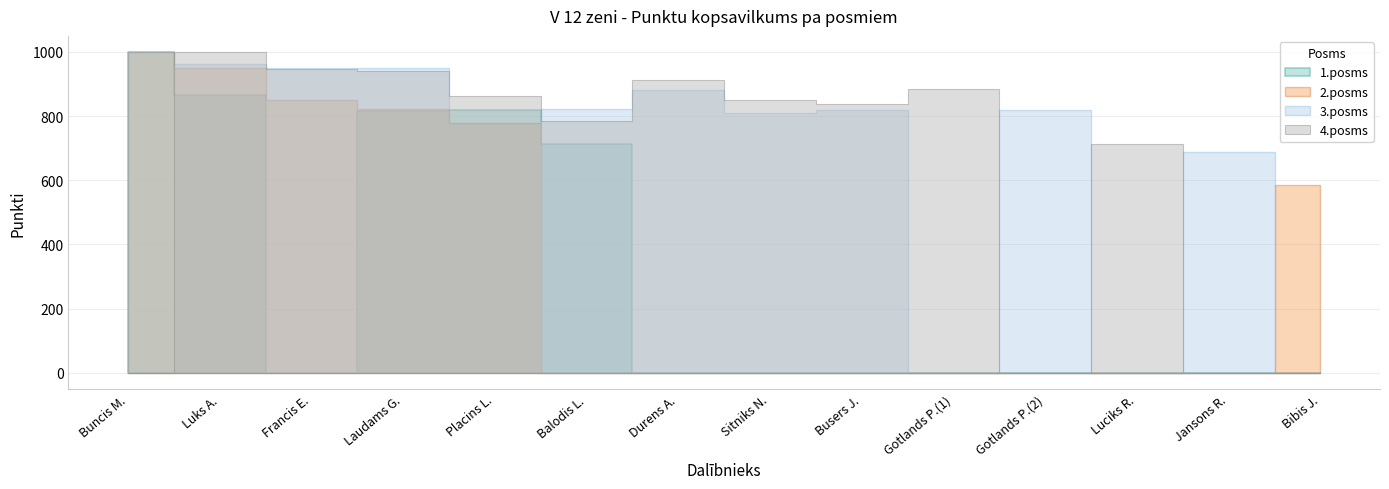

What is the value of the 2.posms point at the 5th from the left?

777.8